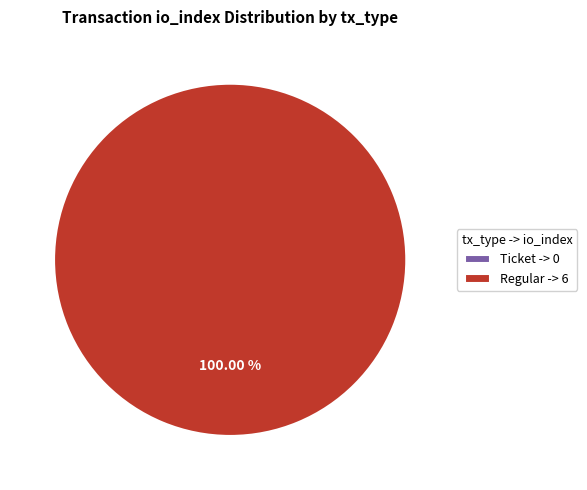

Which category has the smallest portion of the pie?

Ticket